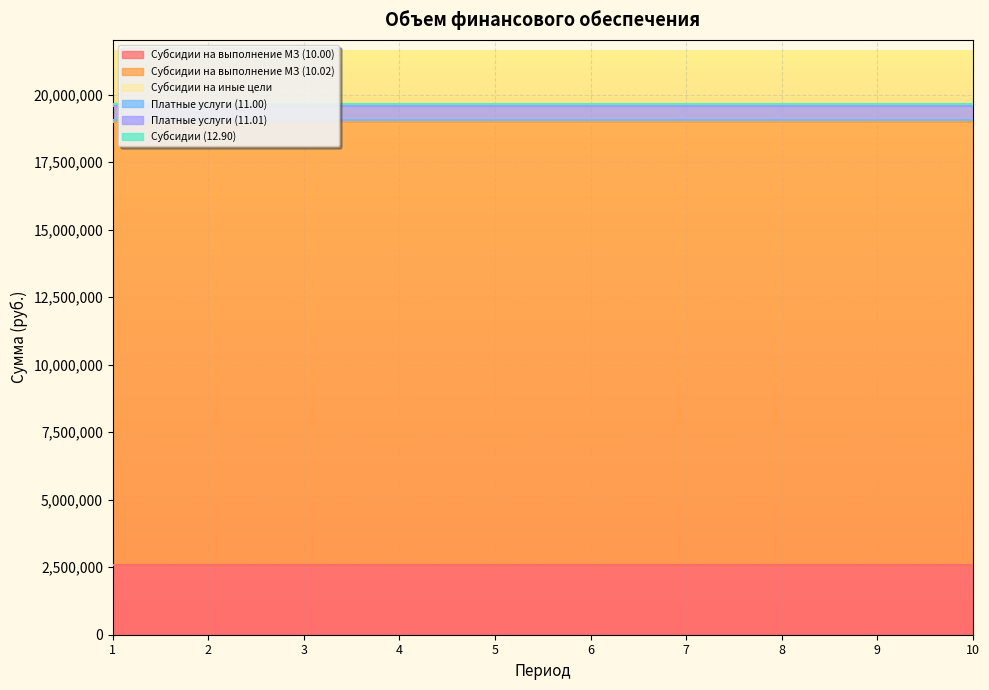

What is the total value across all series at 3?

19672964